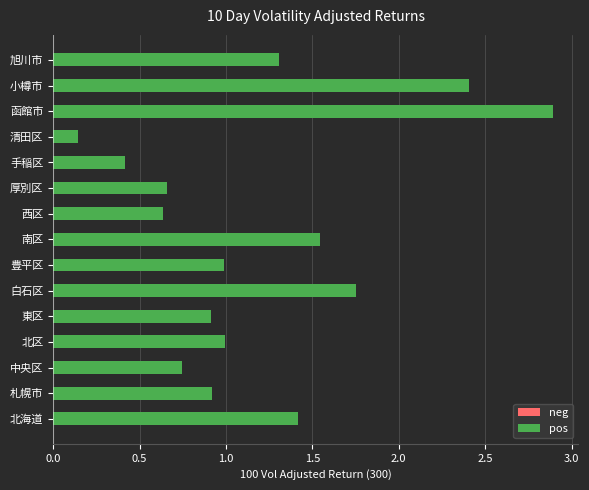

At which category does the chart reach its minimum across all series?

清田区